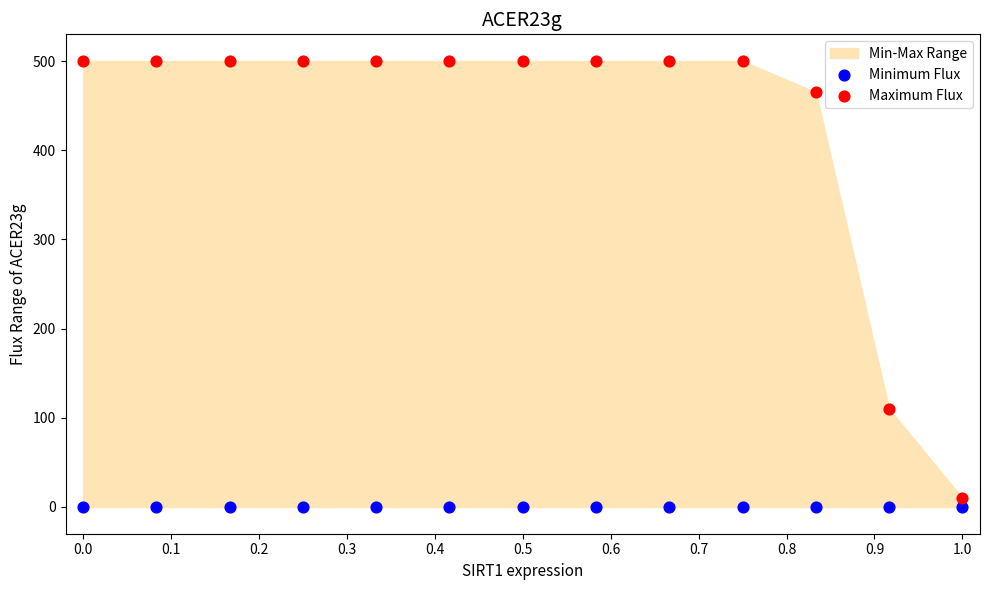

Which series contains the highest Y value?

Maximum Flux